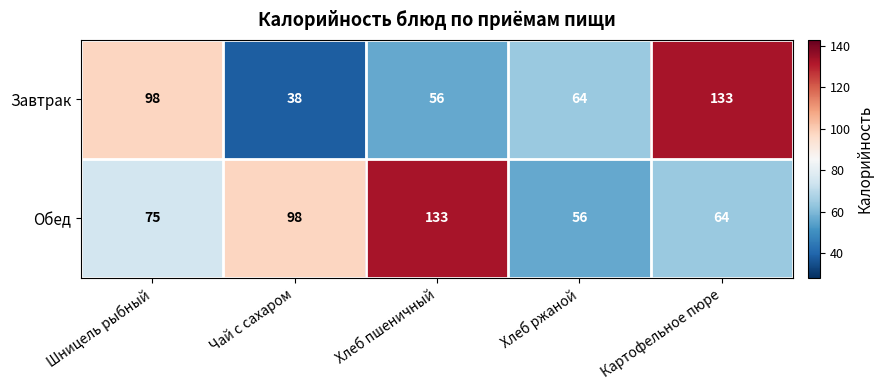

At which category is the sum across all series the highest?

Картофельное пюре